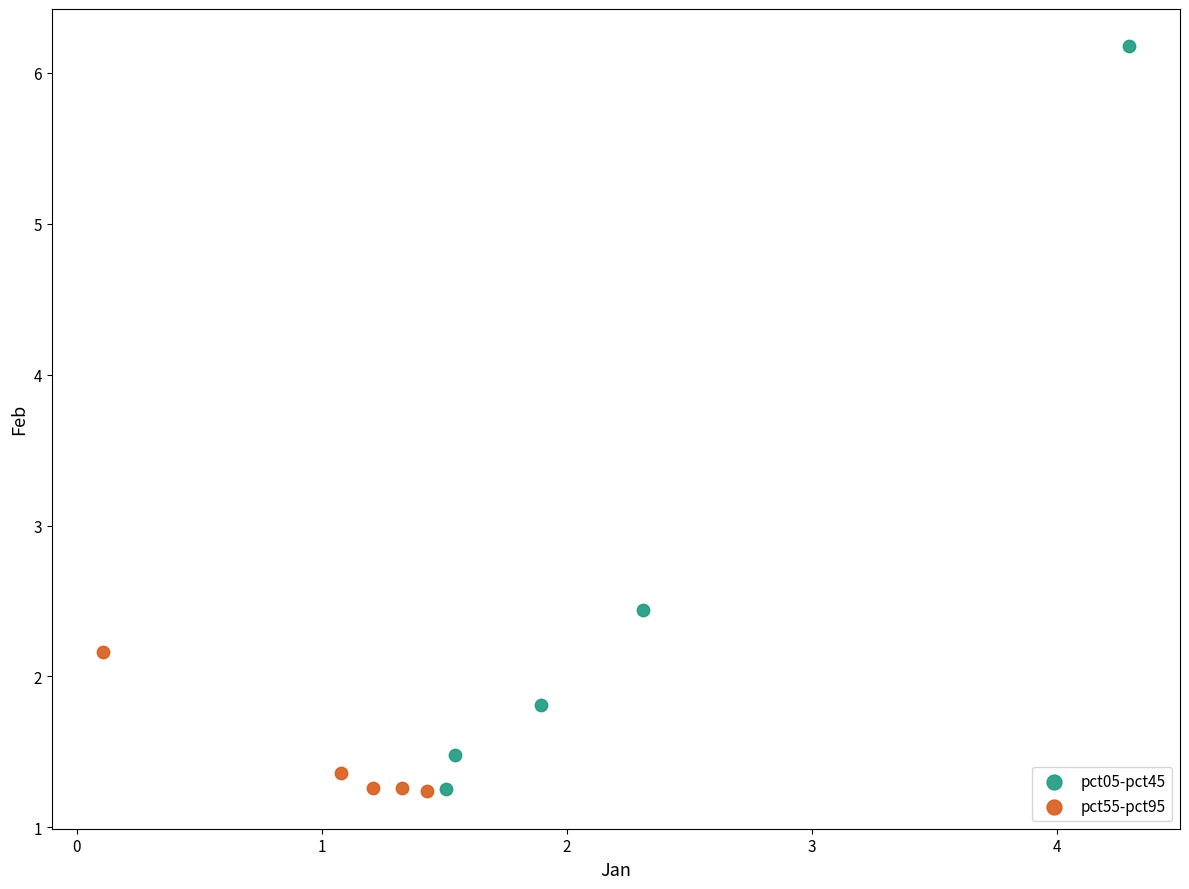

Which series contains the highest Y value?

pct05-pct45